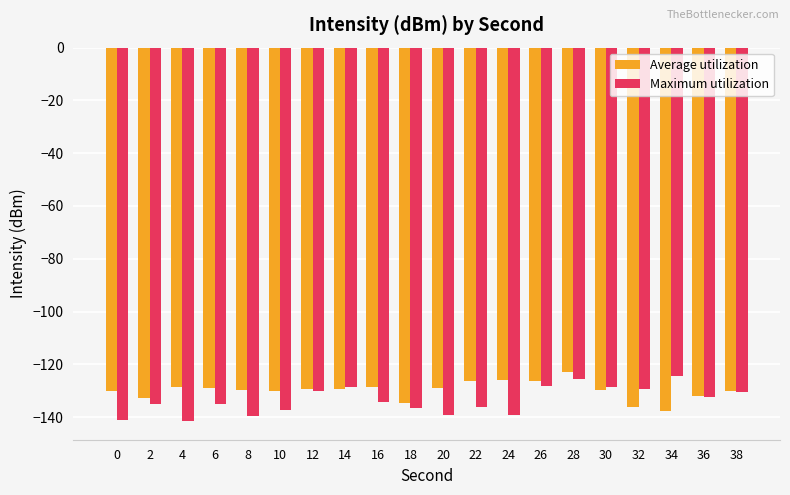

Which series has the largest total across all categories?

Average utilization